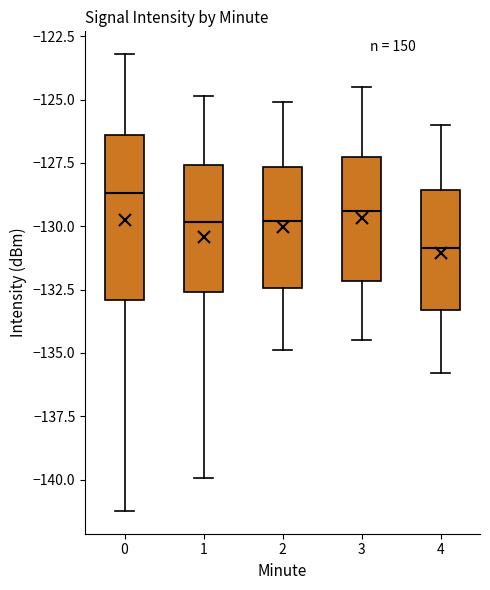

Reading left to right, transcribe this box plot: for each box, give where its median line is, the range the box spans, and where its two whiskers end, as read against the y-axis. The values are not printed on the chart, so give them approximately, as read against the axis.

0: median -128.5, box -133.0 to -126.5, whiskers -141.0 to -123.0
1: median -130.0, box -132.5 to -127.5, whiskers -140.0 to -125.0
2: median -130.0, box -132.5 to -127.5, whiskers -135.0 to -125.0
3: median -129.5, box -132.0 to -127.0, whiskers -134.5 to -124.5
4: median -131.0, box -133.5 to -128.5, whiskers -136.0 to -126.0